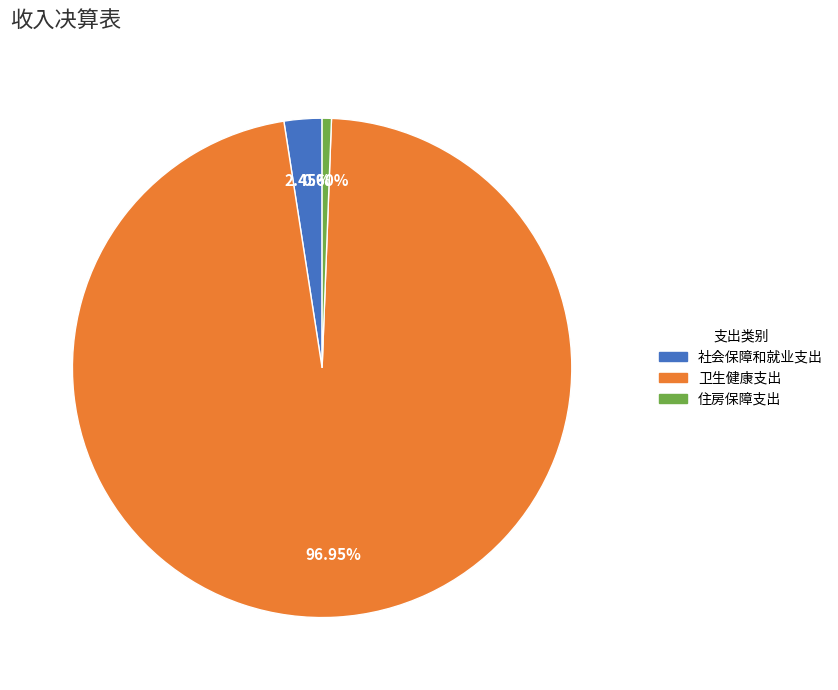

Which slice is the smallest?

住房保障支出